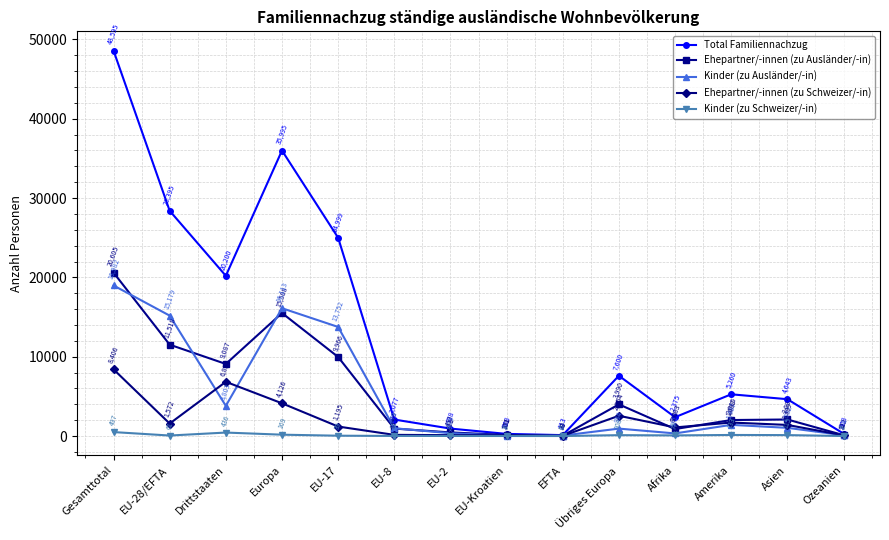

What is the sum of all Ehepartner/-innen (zu Schweizer/-in) values?

29337